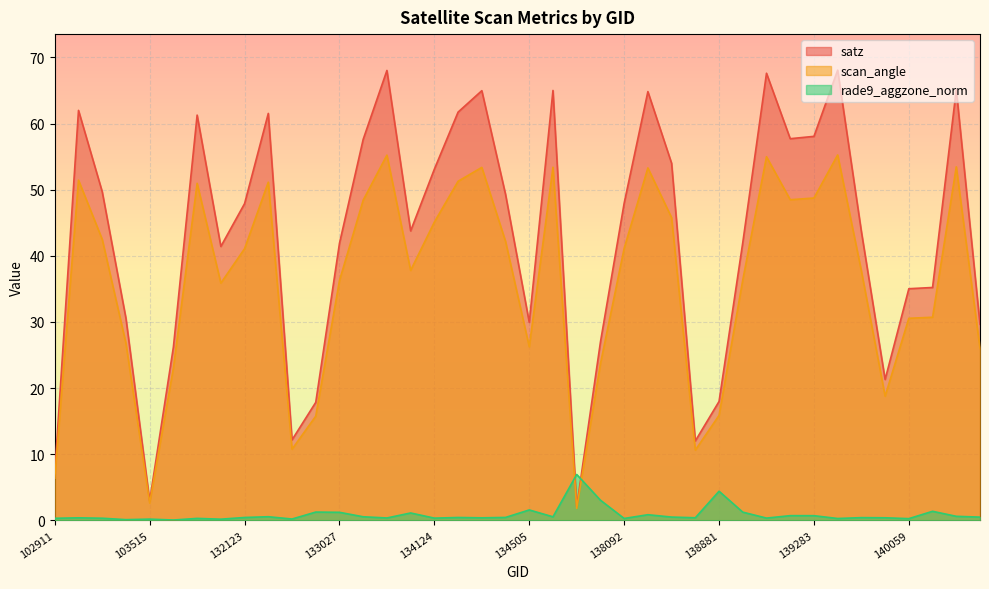

After their last crossing, which series has the higher values: satz or rade9_aggzone_norm?

satz